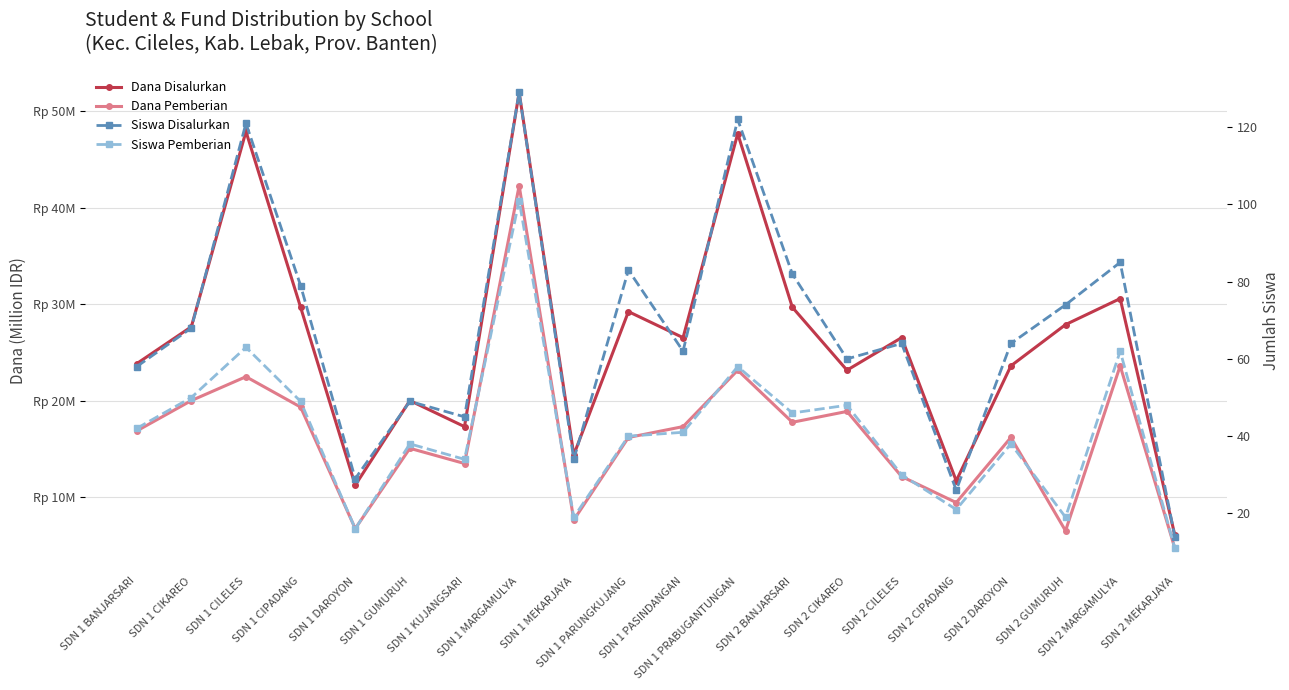

True or false: Dana Pemberian and Dana Disalurkan cross at least once.

False